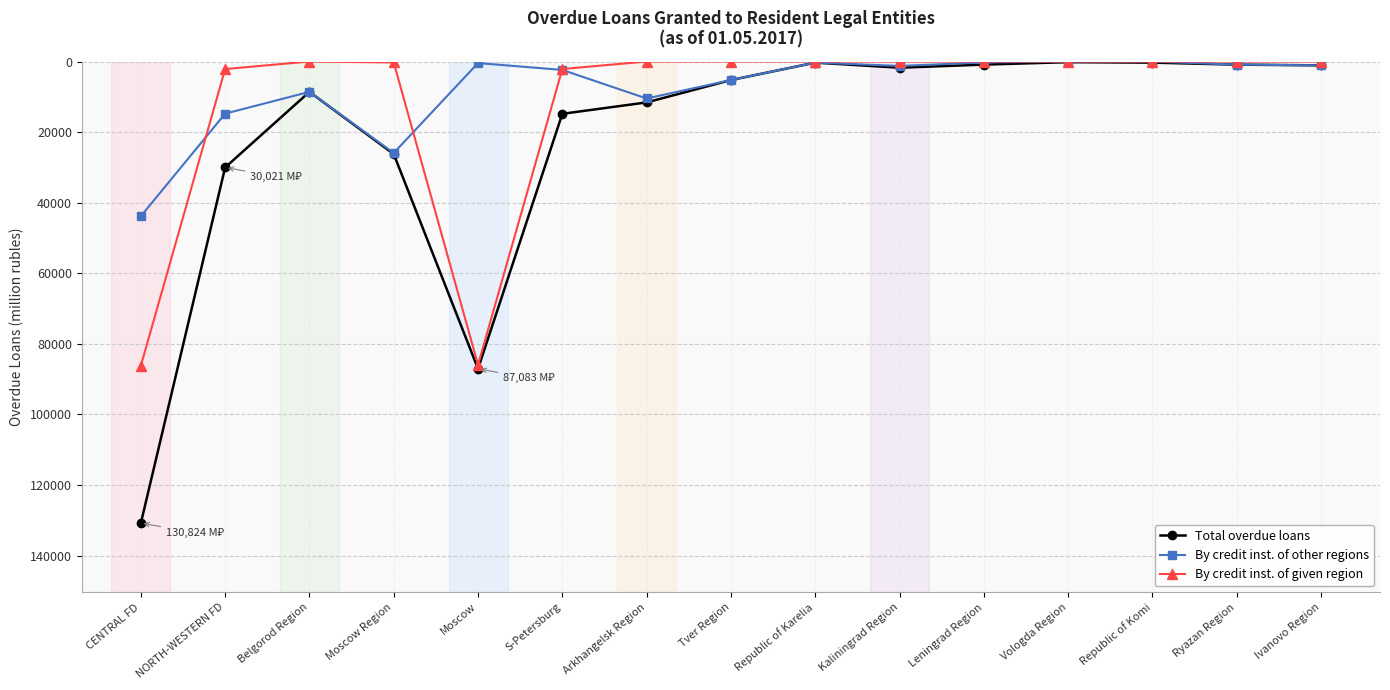

How many series are shown in this chart?

3